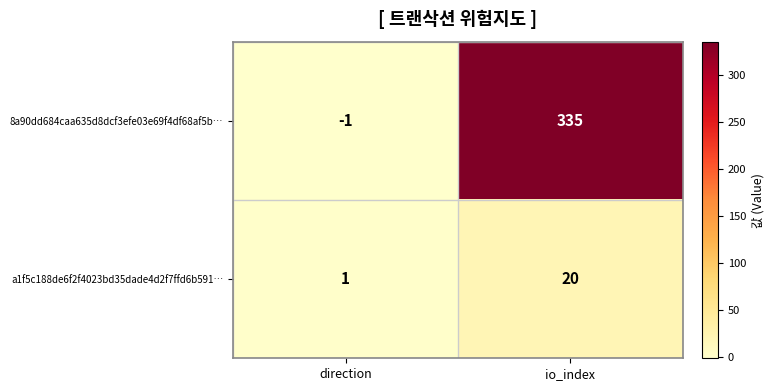

Reading left to right, what are all the values shown in this chart?

8a90dd684caa635d8dcf3efe03e69f4df68af5b…: direction=-1	io_index=335
a1f5c188de6f2f4023bd35dade4d2f7ffd6b591…: direction=1	io_index=20